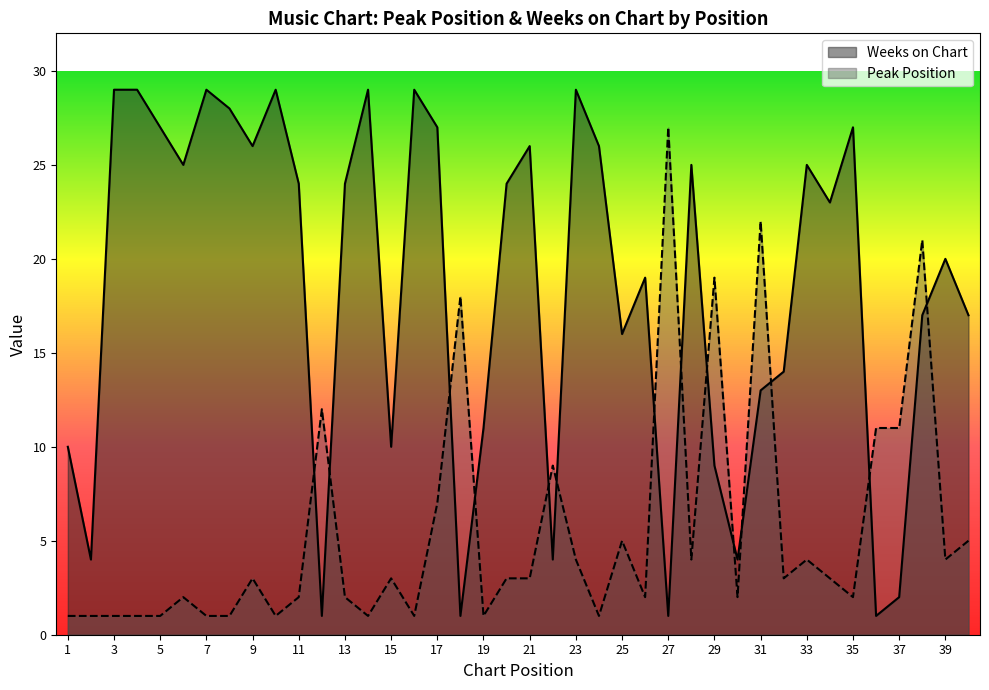

What is the value of the Peak Position point at the 25th from the left?

5